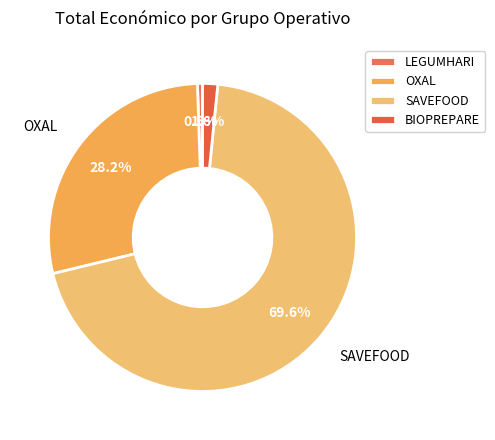

To the nearest percent, what is the combined percentage of BIOPREPARE and OXAL?

30%